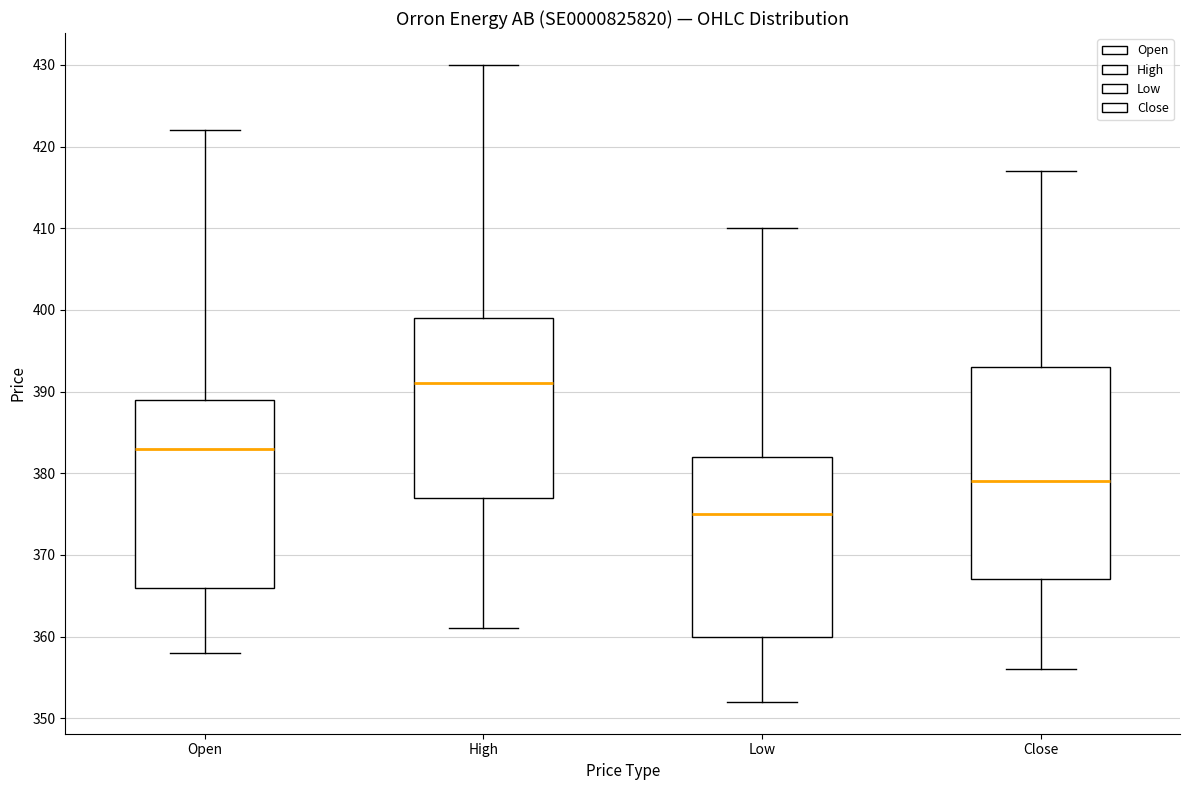

Where does the lower whisker of the box for High end on the y-axis? The values are not printed on the chart, so give them approximately, as read against the axis.

361